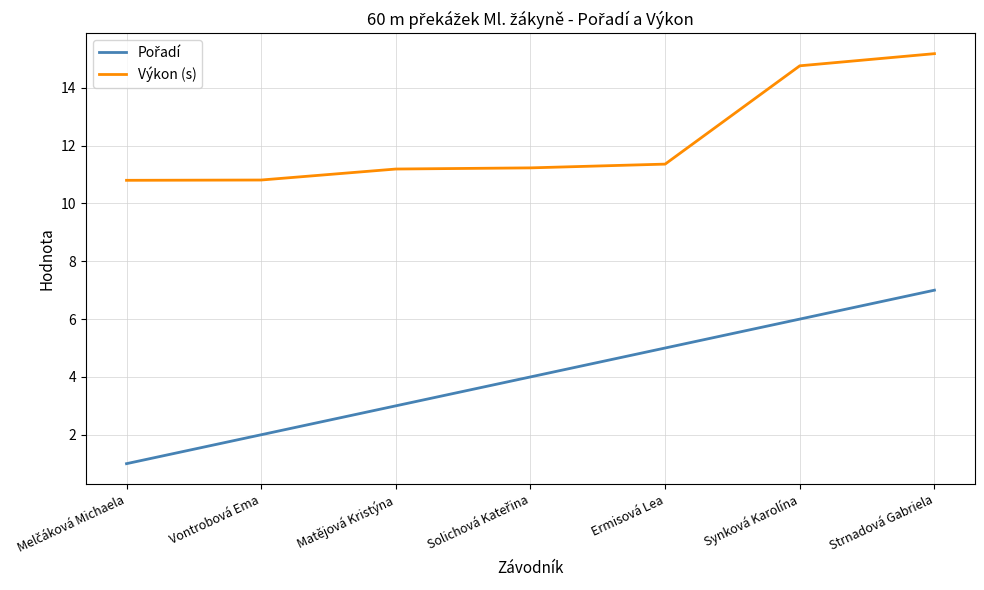

Which series has the largest total across all categories?

Výkon (s)